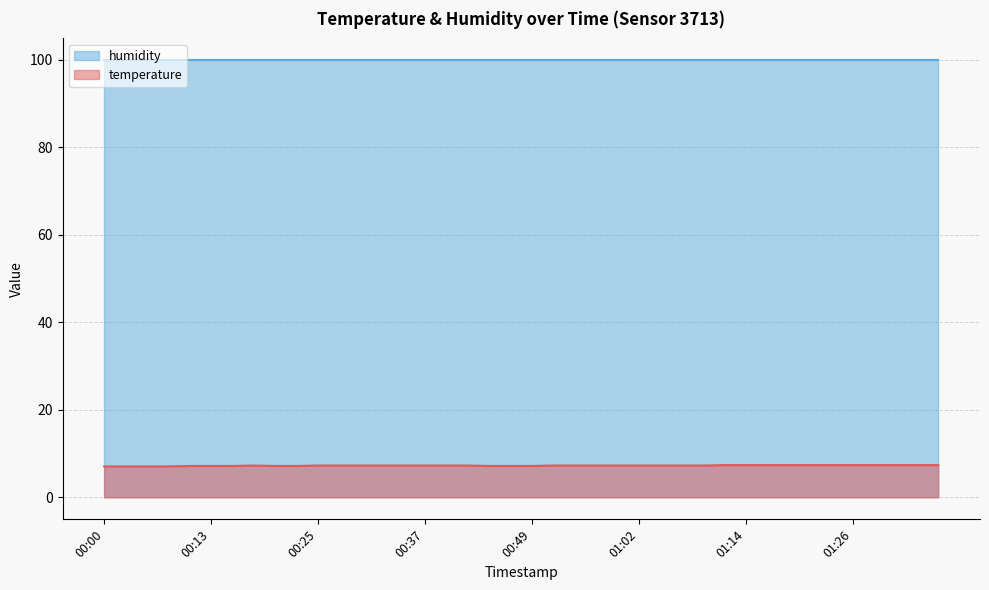

Count the number of data series in this chart.

2